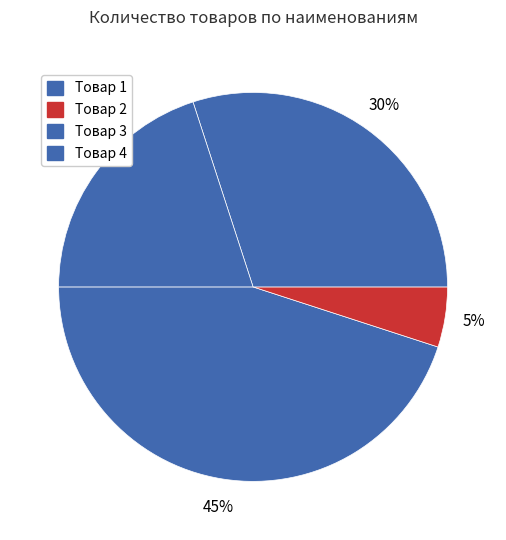

Does Товар 2 represent more than half of the total?

No